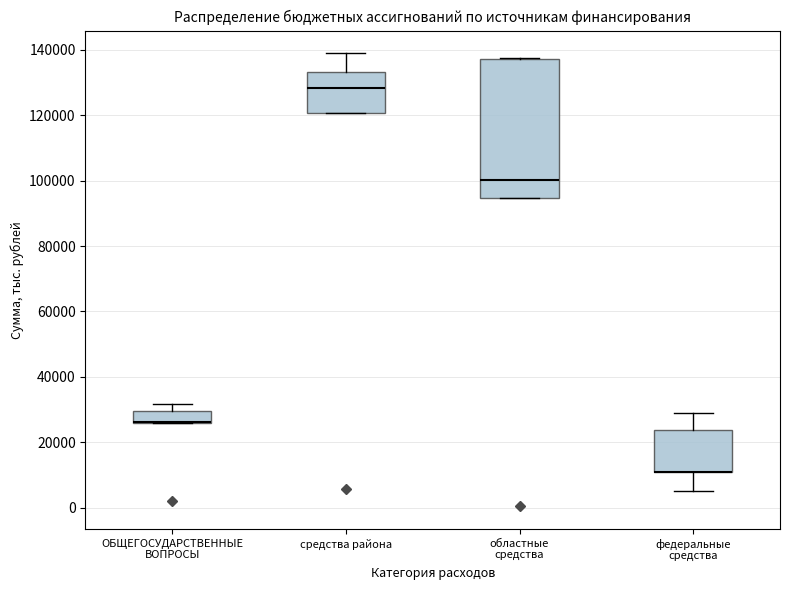

Reading left to right, read every box against the y-axis: the position of its median line, the range the box covers, and the ends of its whiskers. The values are not printed on the chart, so give them approximately, as read against the axis.

ОБЩЕГОСУДАРСТВЕННЫЕ ВОПРОСЫ: median 26000 (drawn on the box's lower edge), box 26000 to 30000, whiskers 26000 to 32000
средства района: median 128000, box 120000 to 134000, whiskers 120000 to 138000
областные средства: median 100000, box 94000 to 138000, whiskers 94000 to 138000
федеральные средства: median 12000 (drawn on the box's lower edge), box 10000 to 24000, whiskers 6000 to 28000